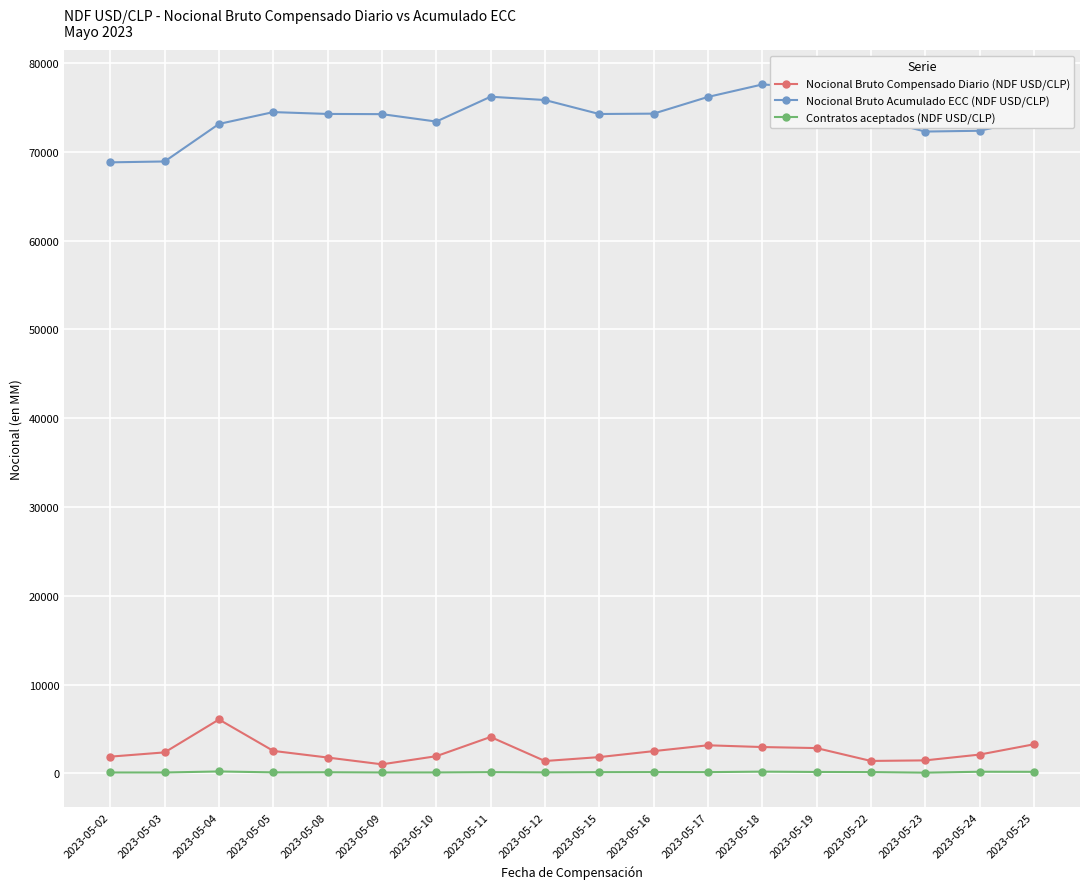

What is the total value across all series at 2023-05-05?

77105.7